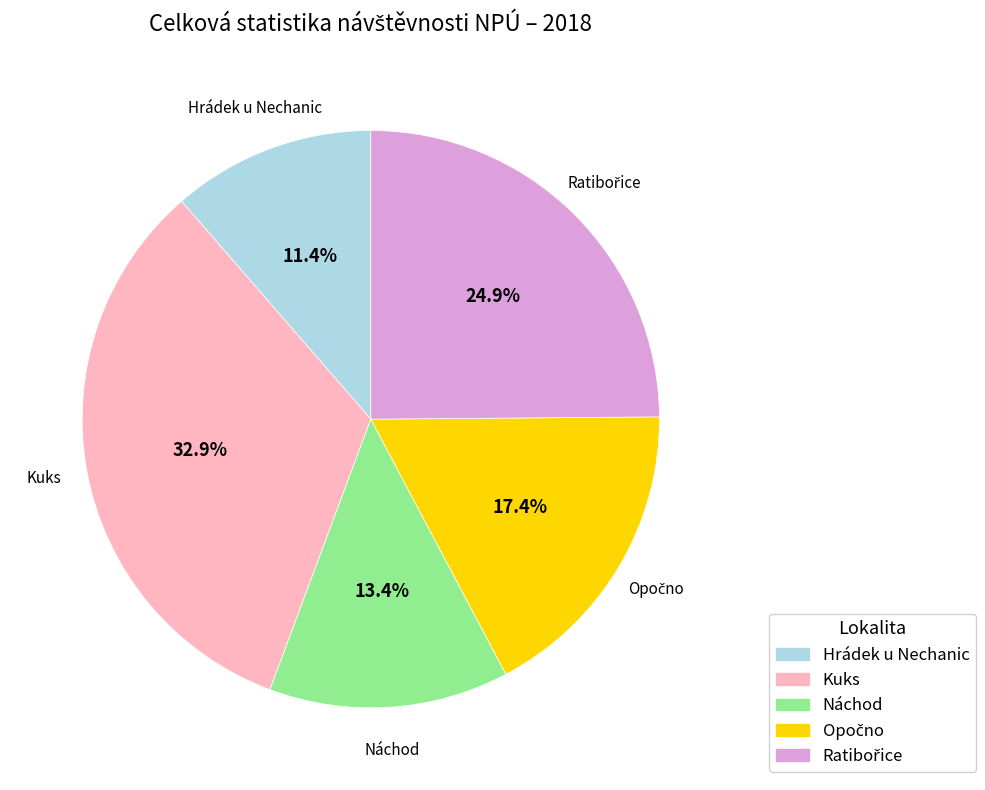

Do Hrádek u Nechanic and Kuks together represent more than half of the pie?

No